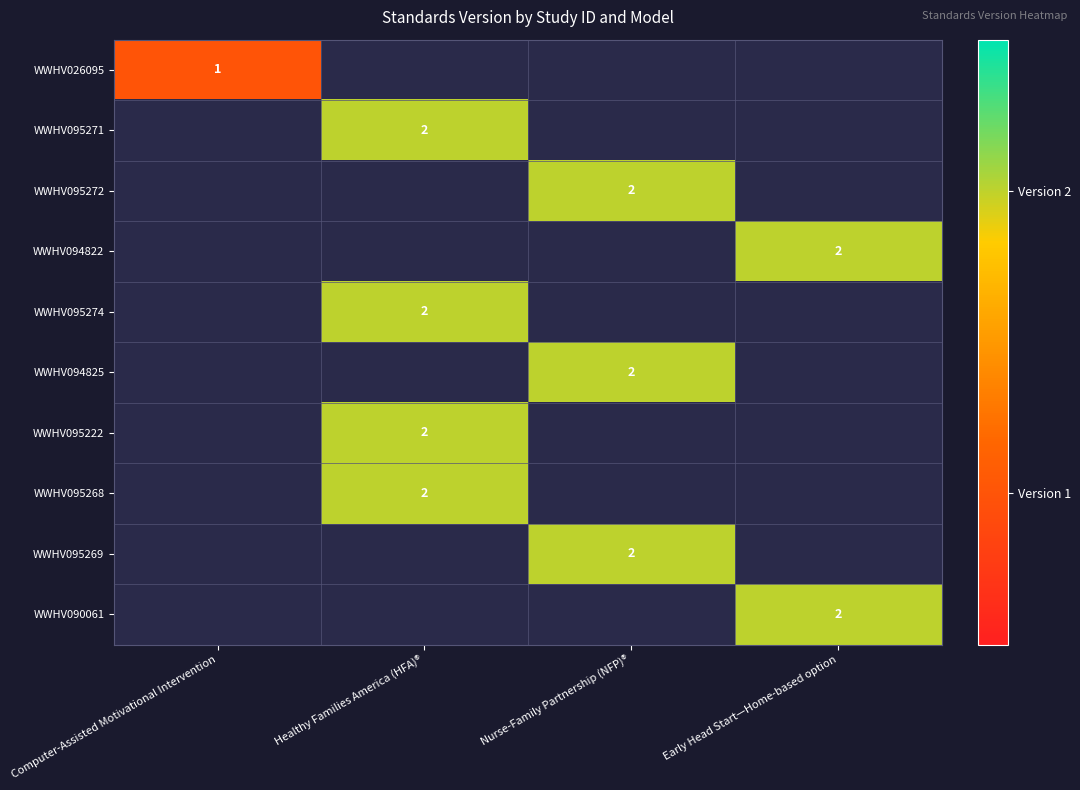

How many categories are shown in the chart?

4